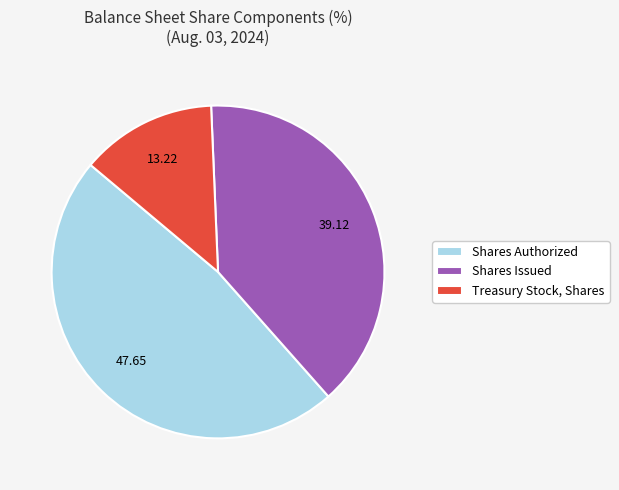

Is there a majority slice in this chart?

No